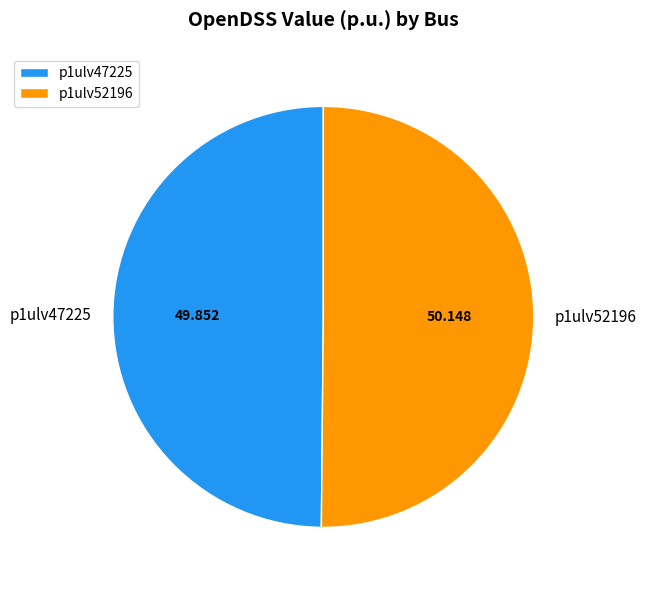

Do p1ulv47225 and p1ulv52196 together represent more than half of the pie?

Yes